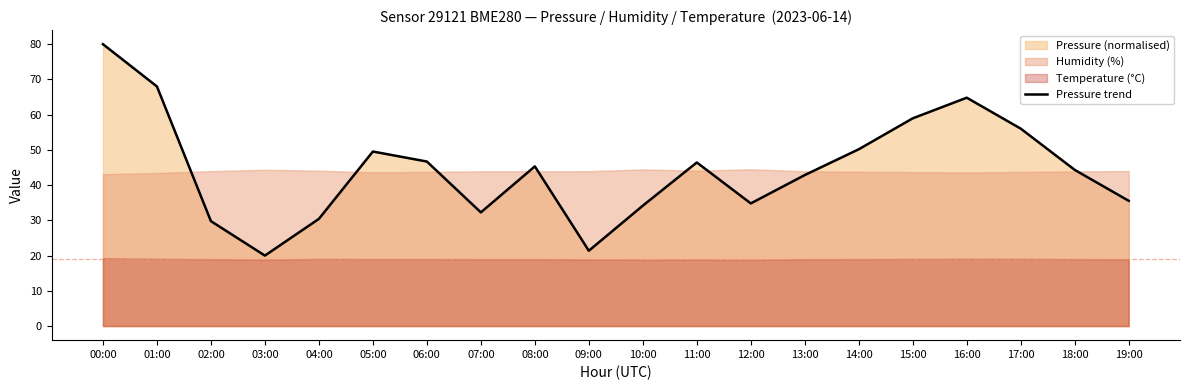

What is the label of the 18th point from the left?

17:00